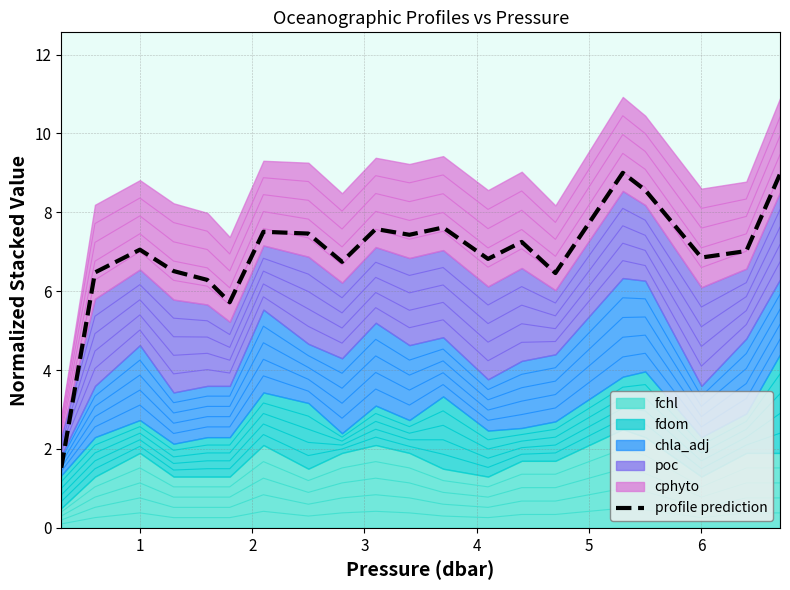

What is the average value?

6.9